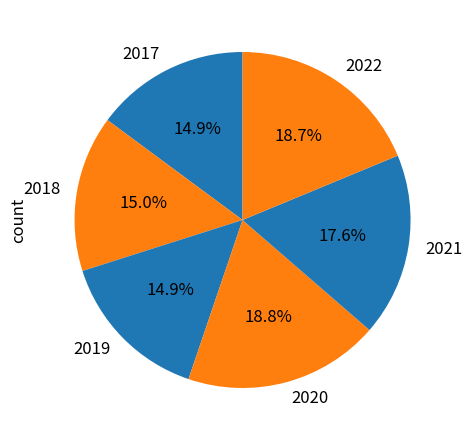

Approximately how many times larger is the value at 2022 compared to 2017?

1.3